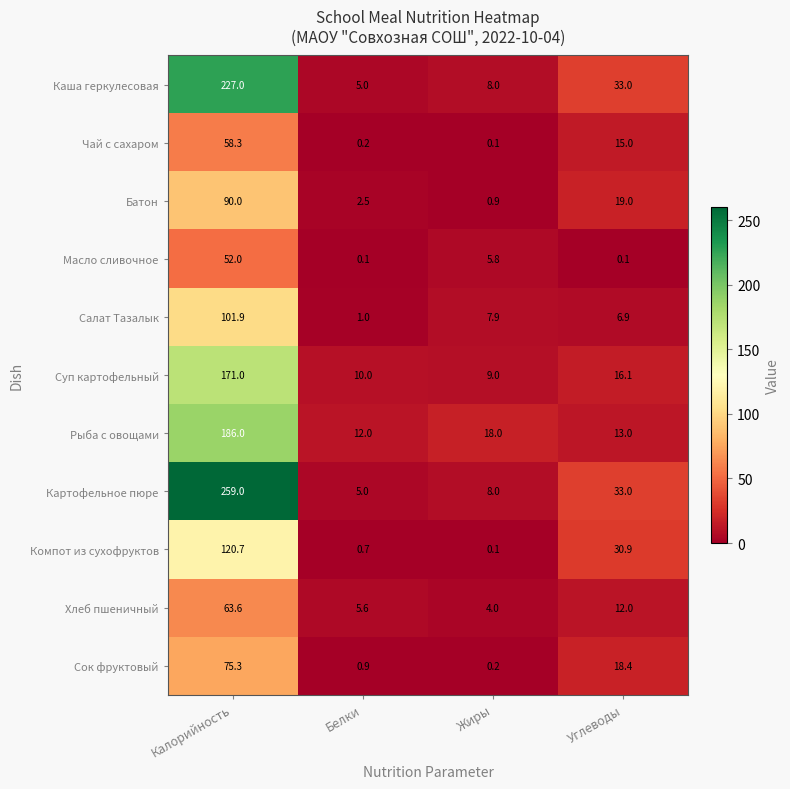

How many distinct data groups are displayed?

11